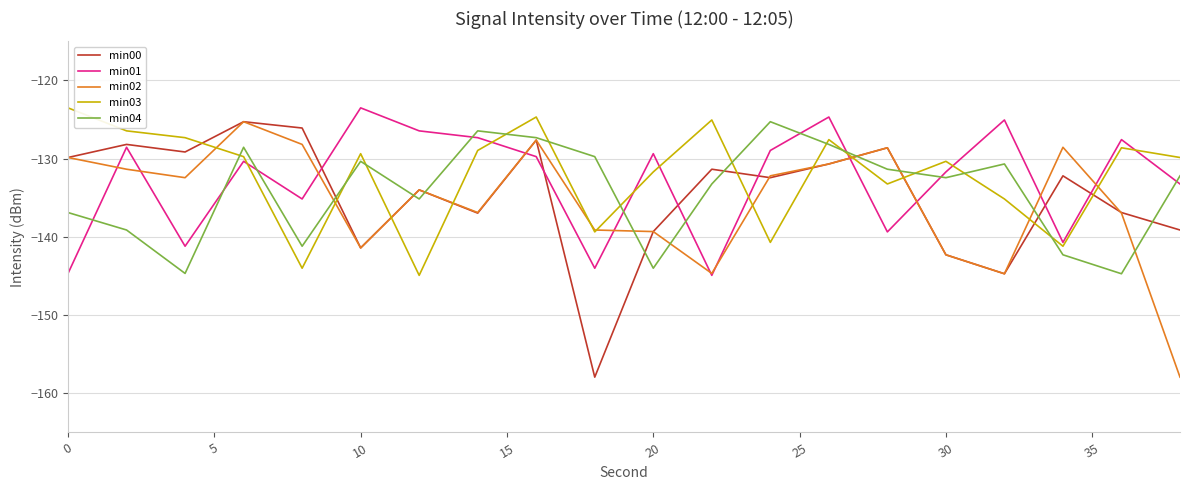

What is the smallest value displayed?

-157.9